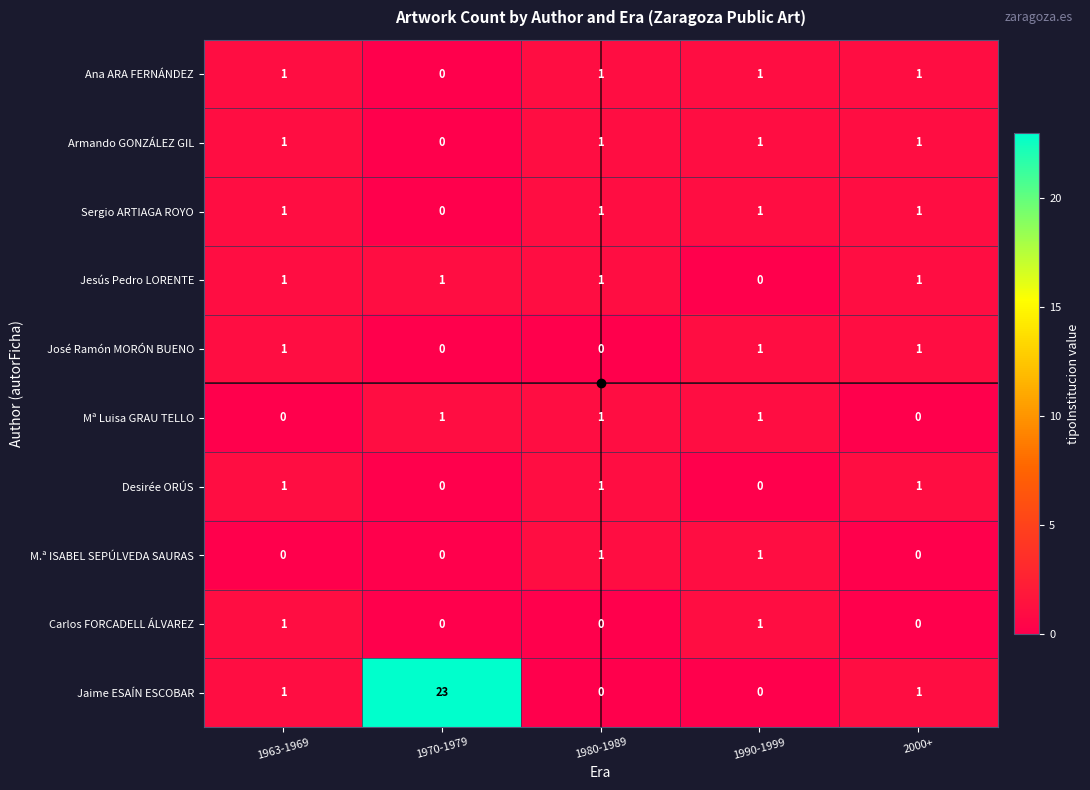

The value of Jaime ESAÍN ESCOBAR at 1990-1999 is 0. True or false?

True